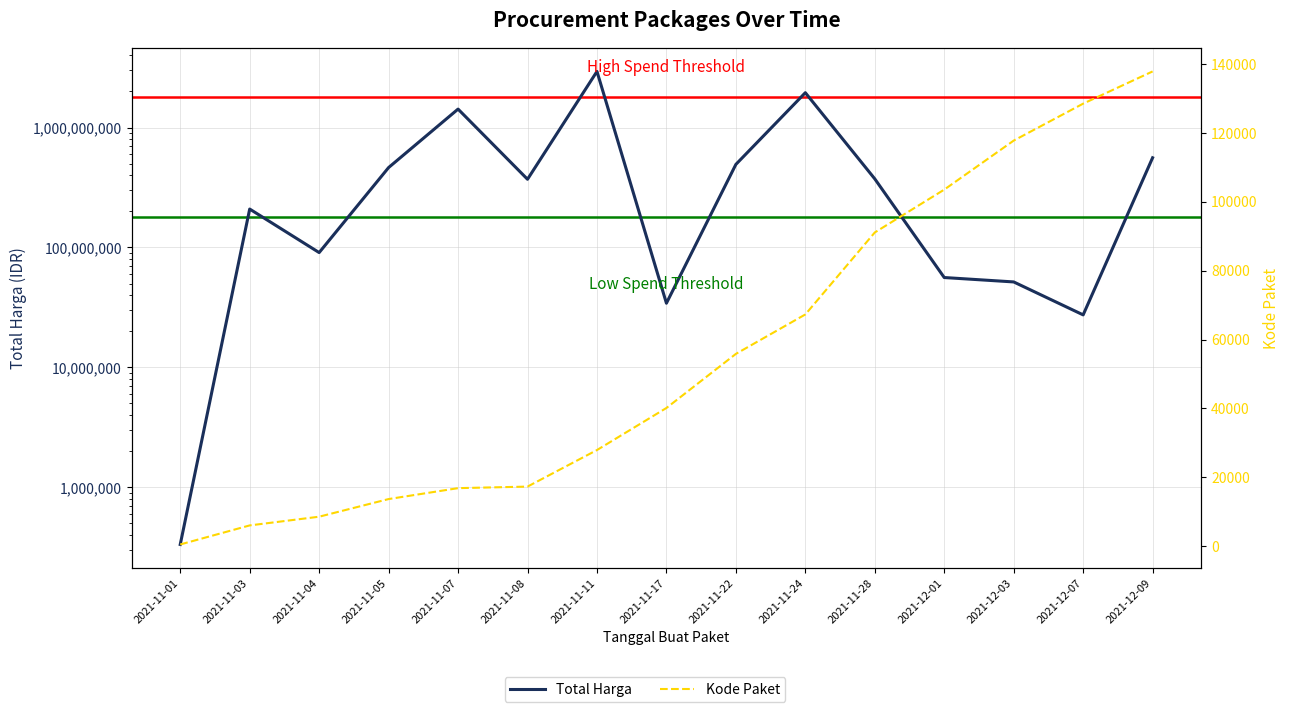

True or false: Total Harga and Kode Paket cross at least once.

False